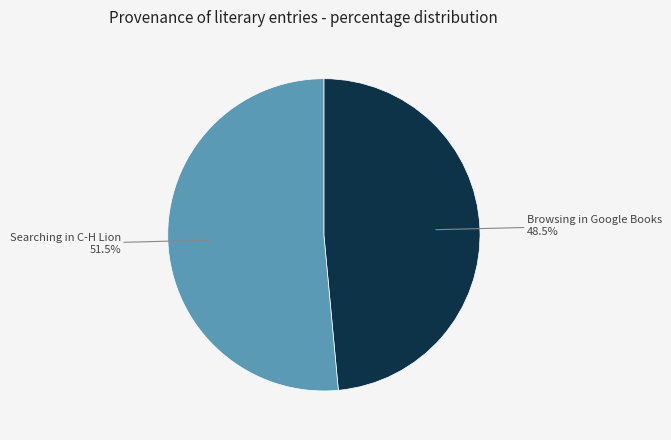

Which slice is the smallest?

Browsing in Google Books